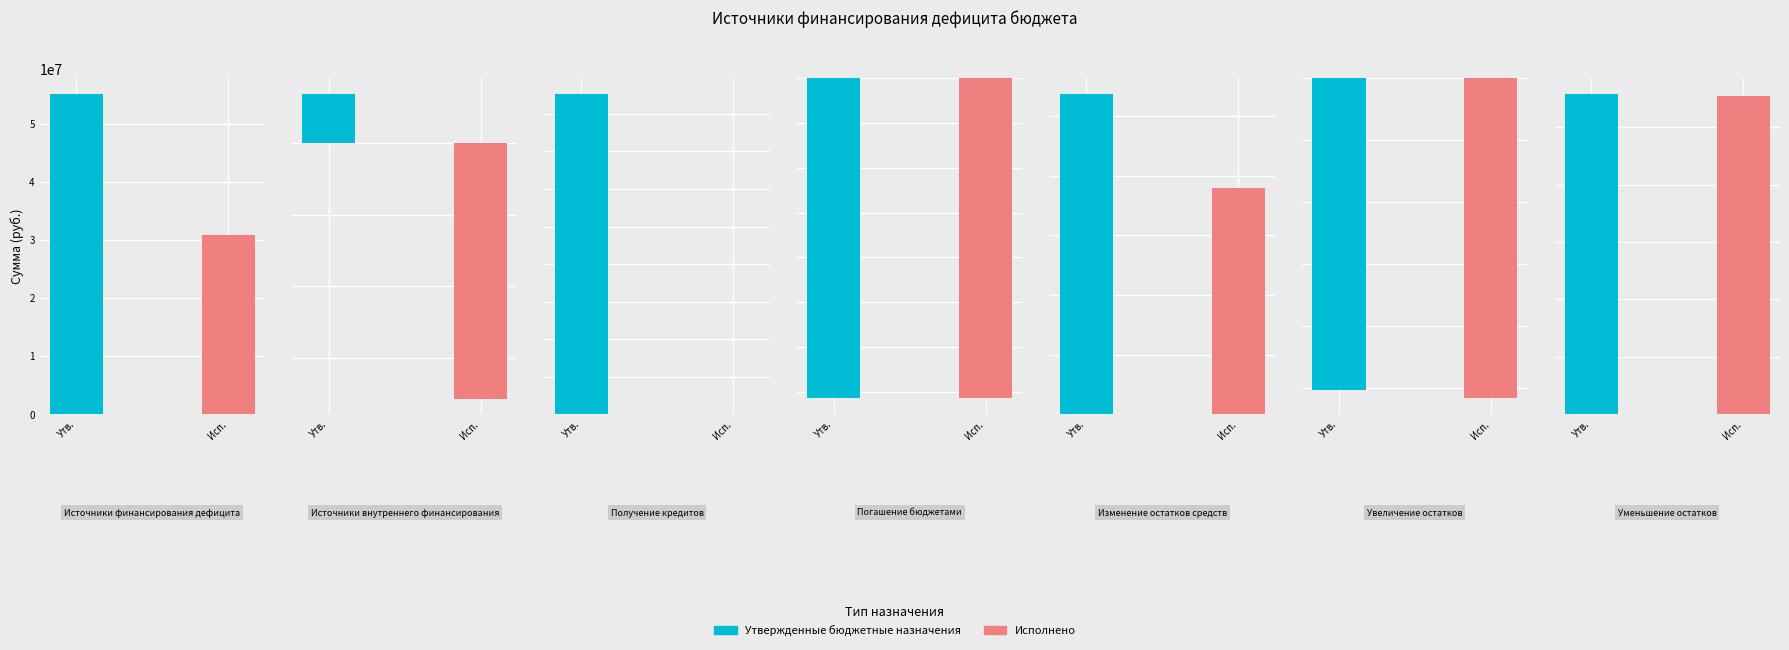

Which category has the lowest value across all series?

Увеличение
остатков